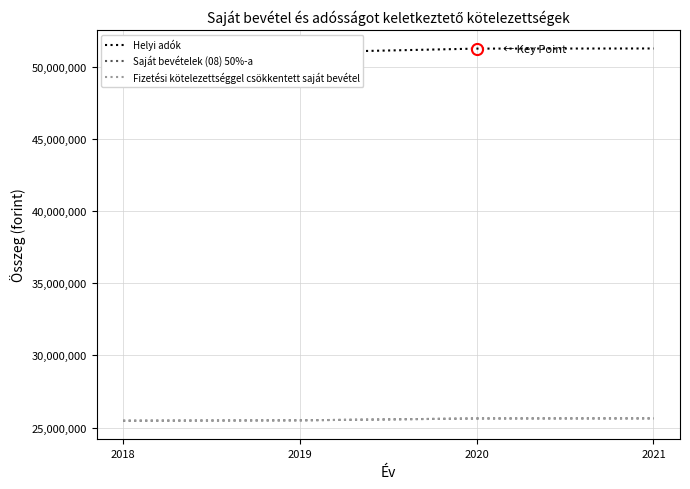

Where is Saját bevételek (08) 50%-a nearest to the value 25554133?

2019